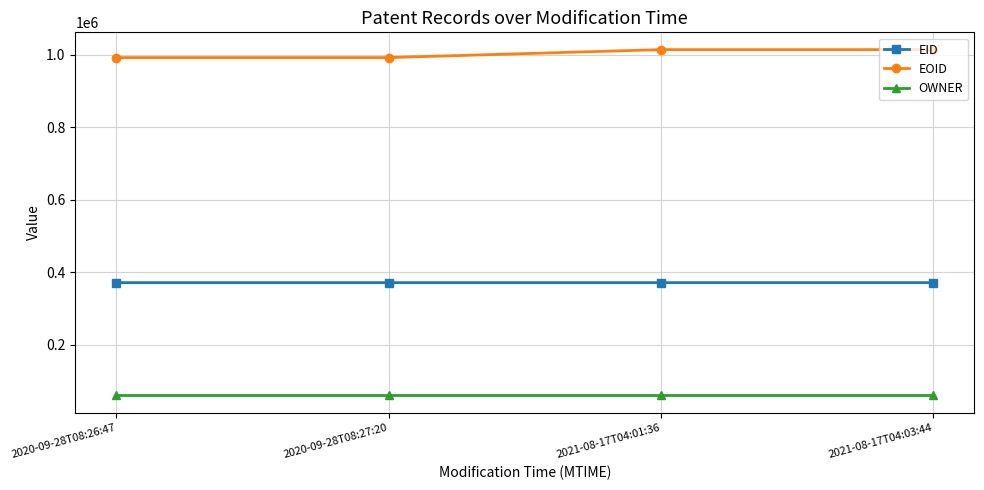

The value of OWNER at 2020-09-28T08:26:47 is 60338. True or false?

True